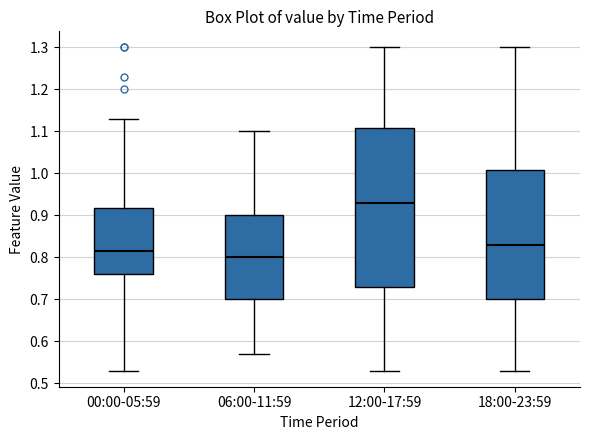

Where does the lower whisker of the box for 12:00-17:59 end on the y-axis? The values are not printed on the chart, so give them approximately, as read against the axis.

0.53